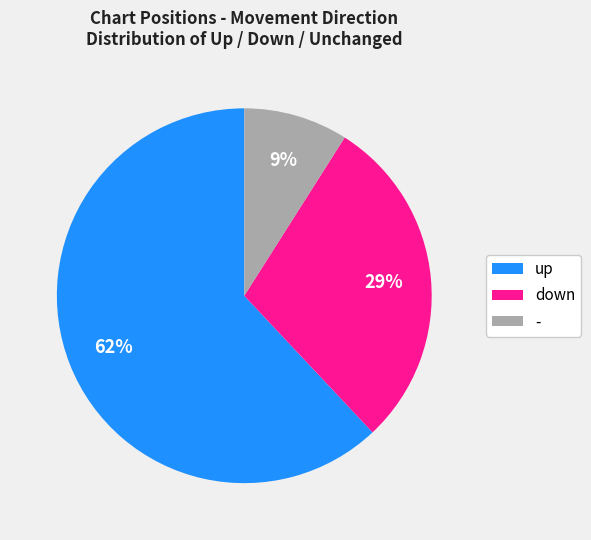

To the nearest percent, what is the difference between the largest and smallest slice percentages?

53%